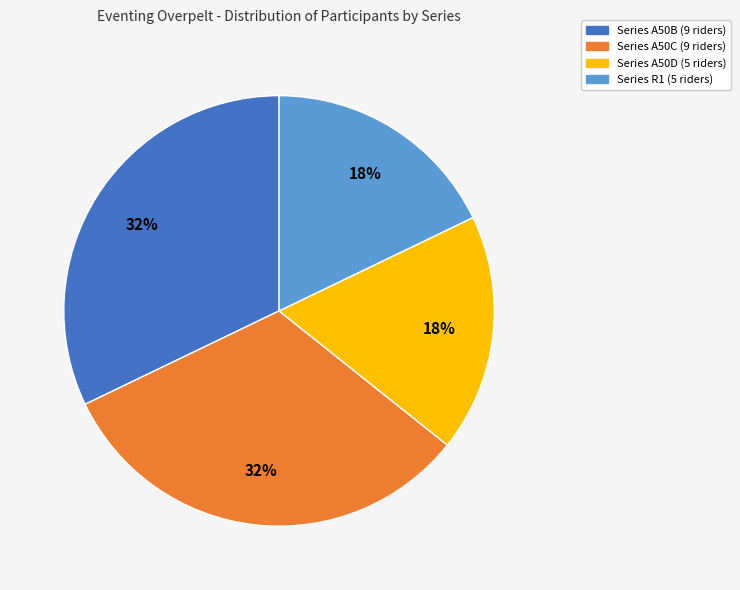

To the nearest percent, what is the difference between the largest and smallest slice percentages?

14%